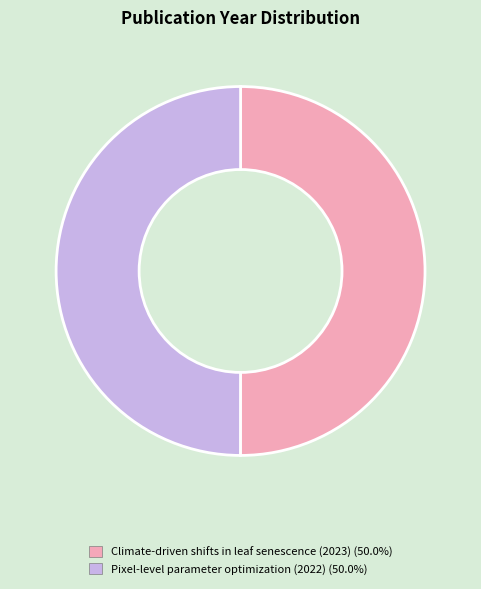

What is the ratio of the value at Climate-driven shifts in leaf senescence (2023) (50.0%) to the value at Pixel-level parameter optimization (2022) (50.0%)?

1.0